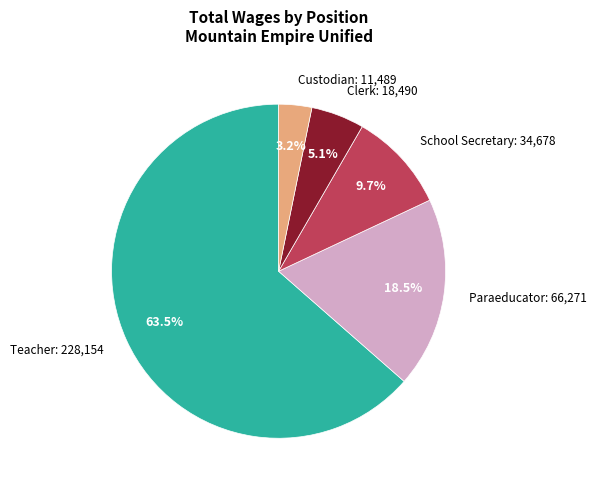

Count the number of slices in the pie.

5